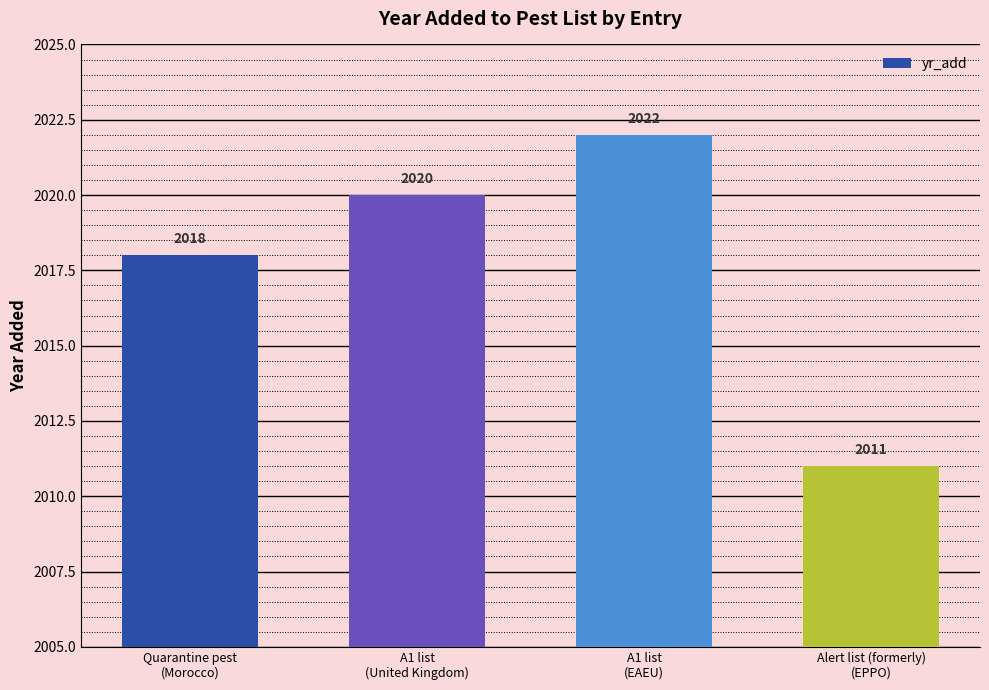

Reading right to left, what are all the values shown in this chart?

Alert list (formerly)
(EPPO)=2011	A1 list
(EAEU)=2022	A1 list
(United Kingdom)=2020	Quarantine pest
(Morocco)=2018